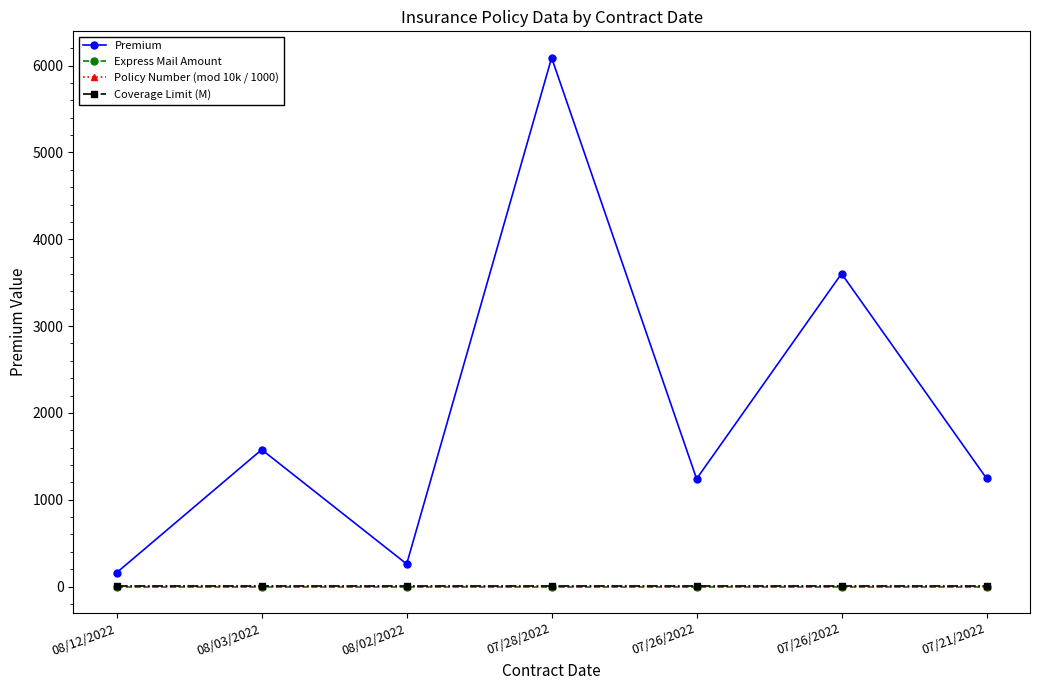

How many lines are shown in the chart?

4